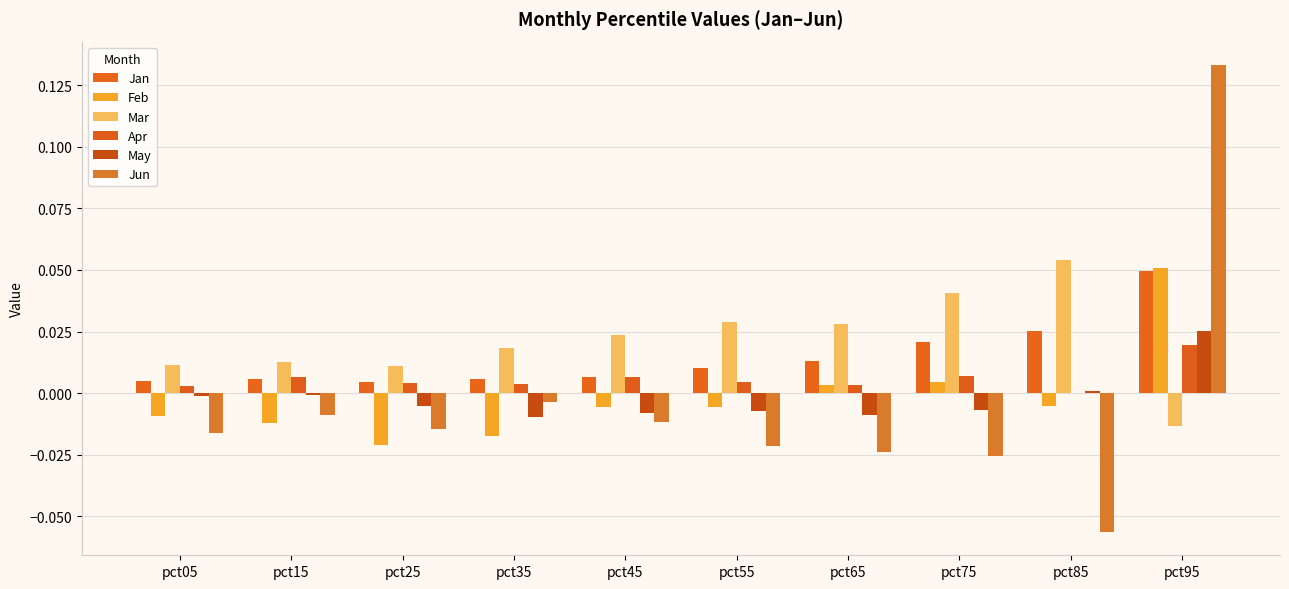

Are the bars grouped side by side (vs. stacked)?

Yes